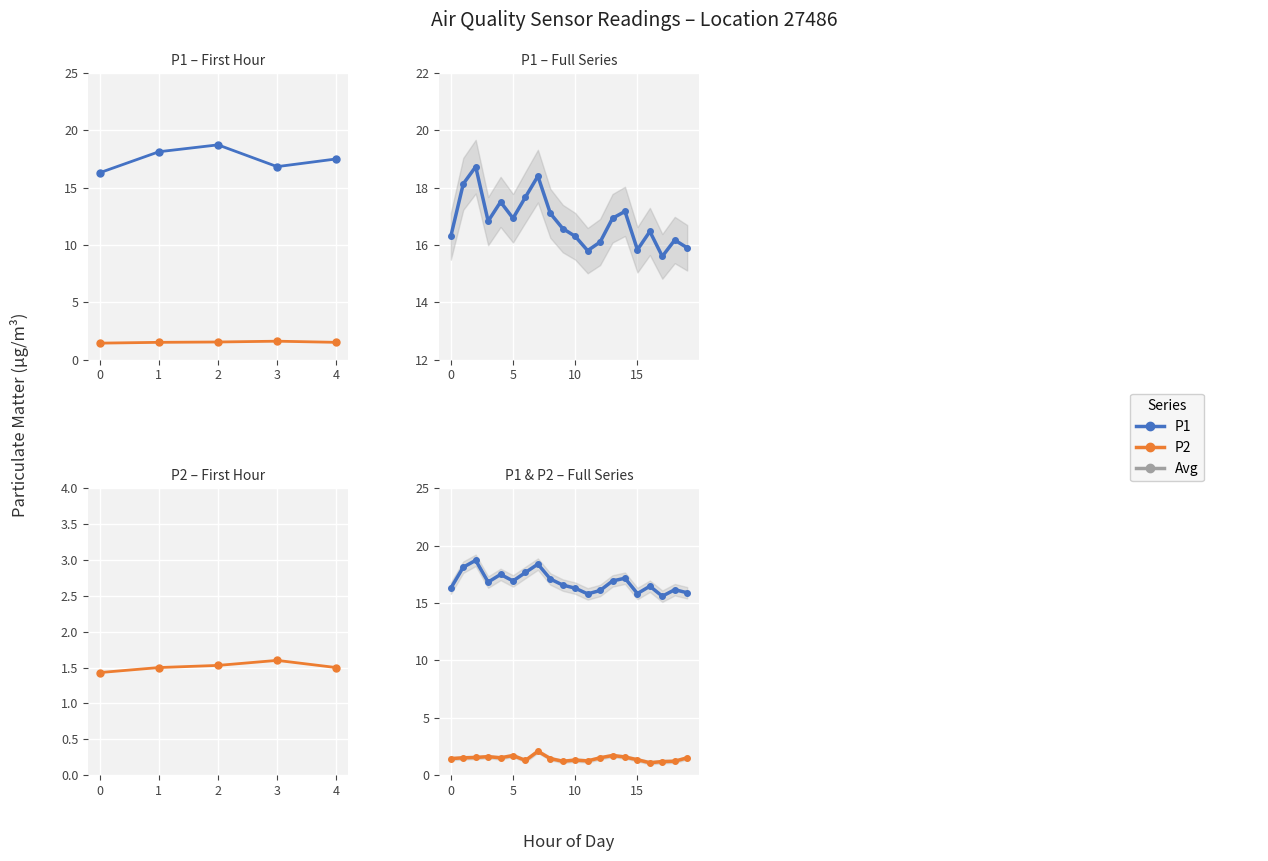

Which series has the largest total across all categories?

P1